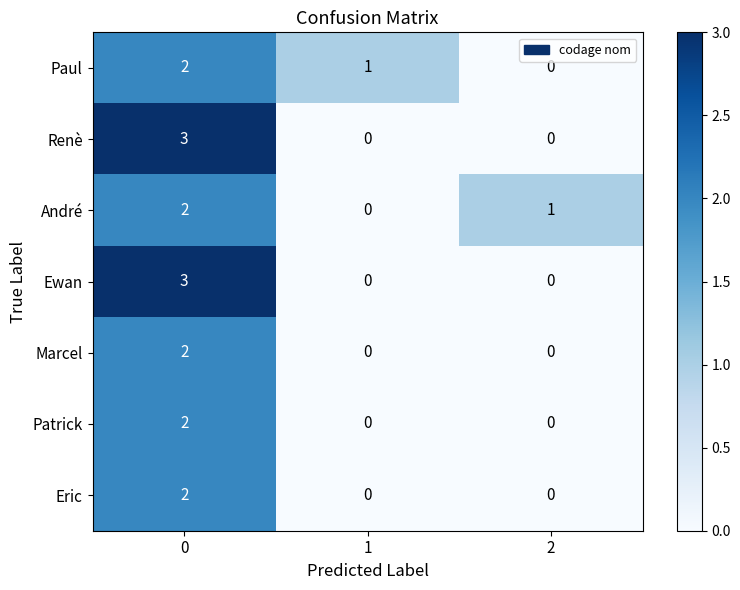

Is the value of André at 1 greater than the value of Renè at 0?

No